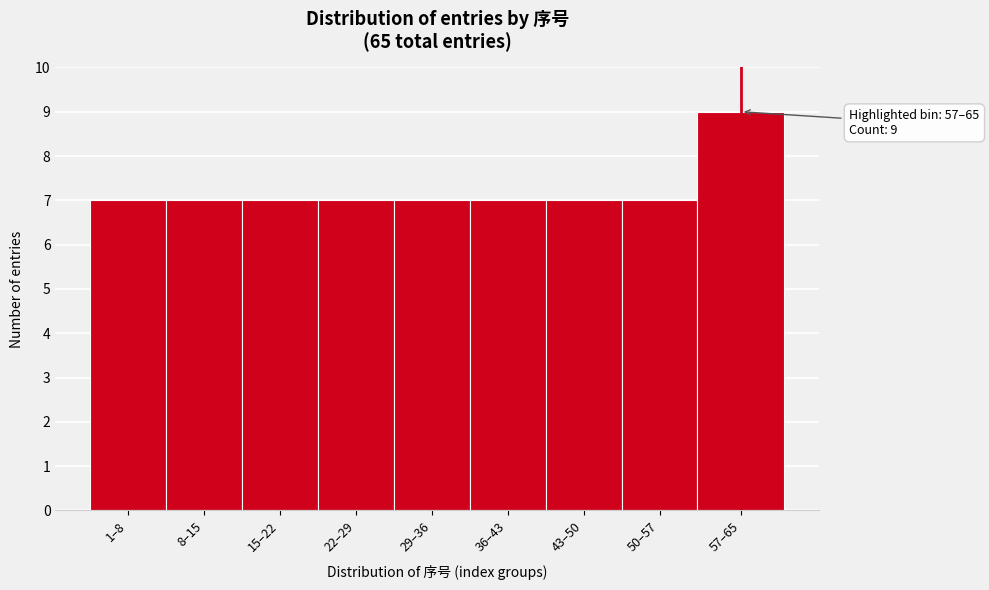

Reading left to right, list all the values displayed in this chart.

1–8=7	8–15=7	15–22=7	22–29=7	29–36=7	36–43=7	43–50=7	50–57=7	57–65=9